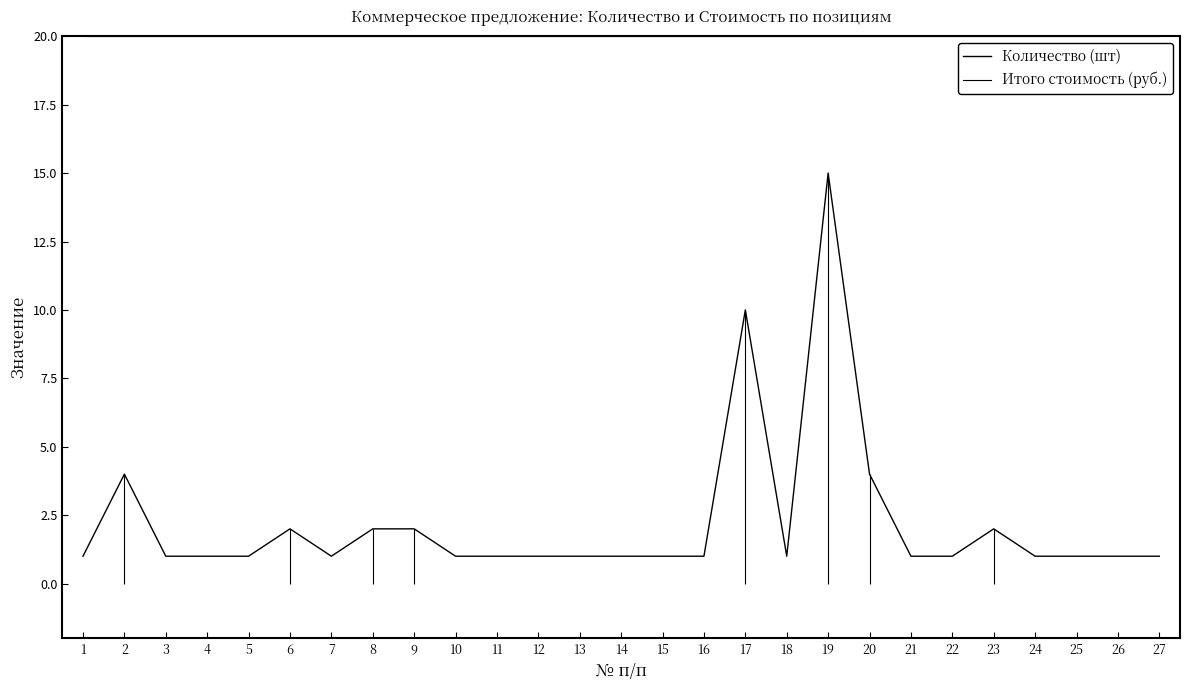

In Количество (шт), how many points are higher than both neighbors (excluding endpoints)?

5